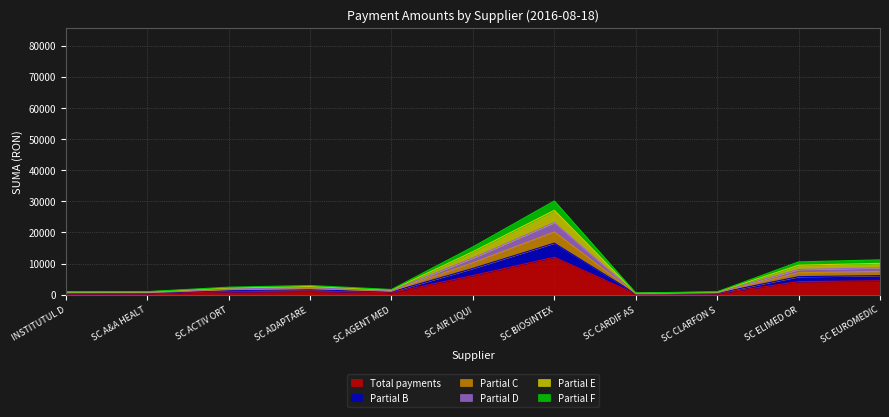

How many interior local peaks (higher than both neighbors) does the data have?

2